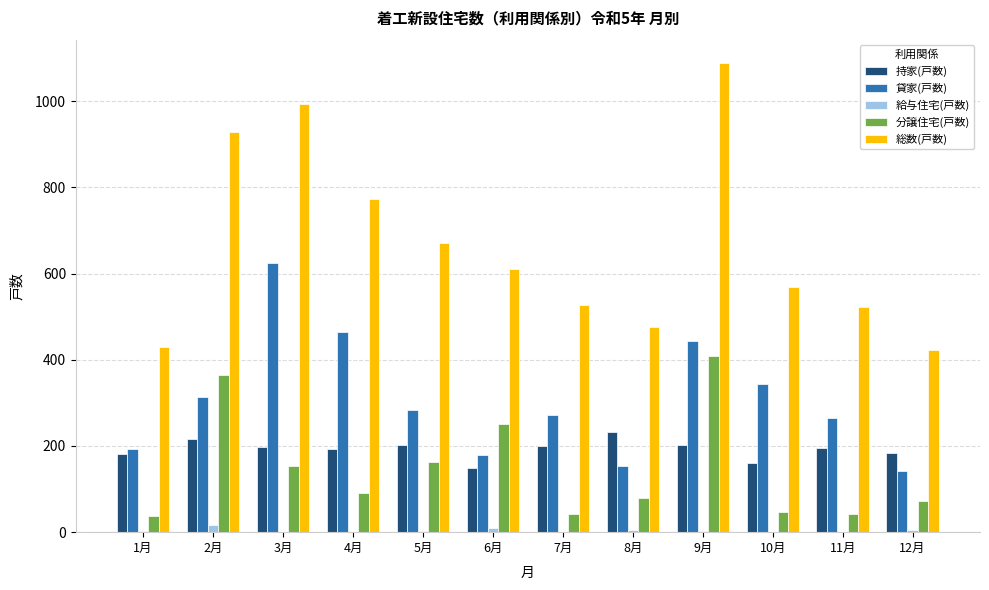

At which category is the sum across all series the highest?

9月